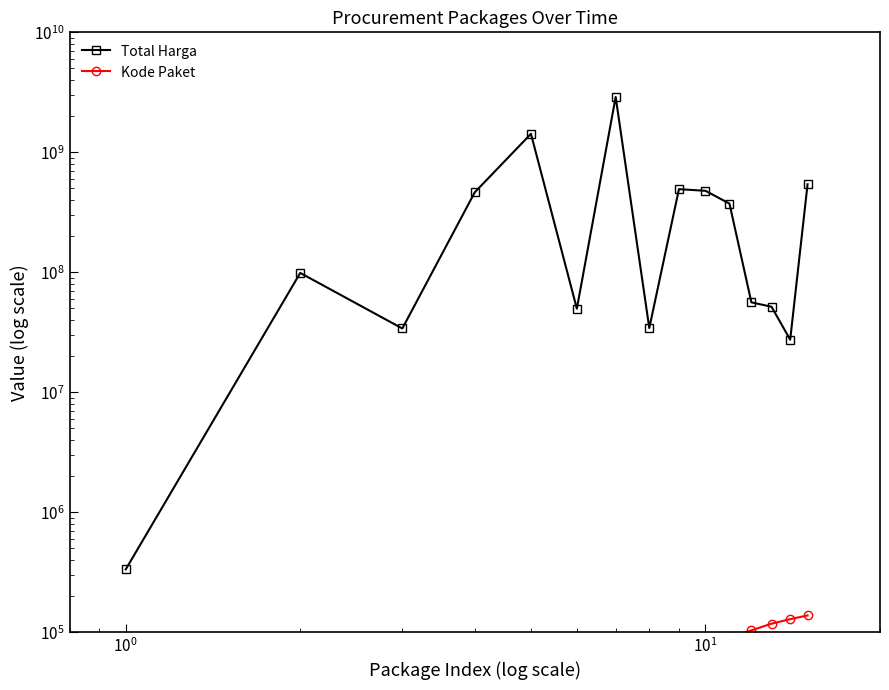

In Total Harga, how many points are higher than both neighbors (excluding endpoints)?

4